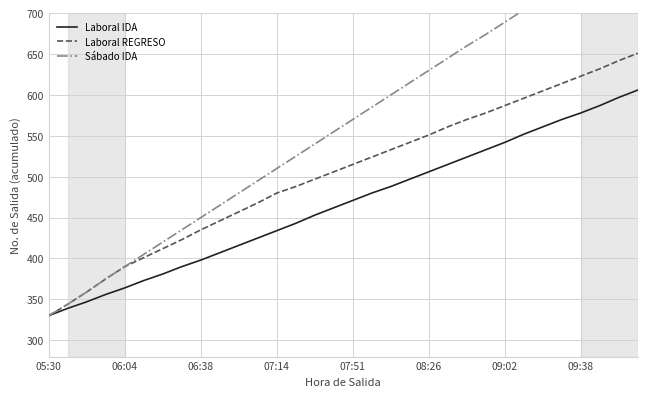

Which series has the largest range (max minus min)?

Sábado IDA